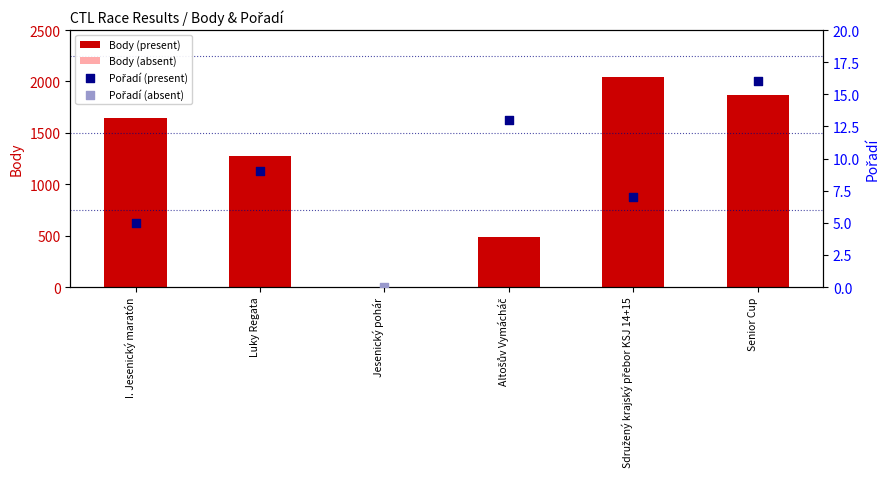

Which has a higher value, Senior Cup or Altošův Vymácháč?

Senior Cup